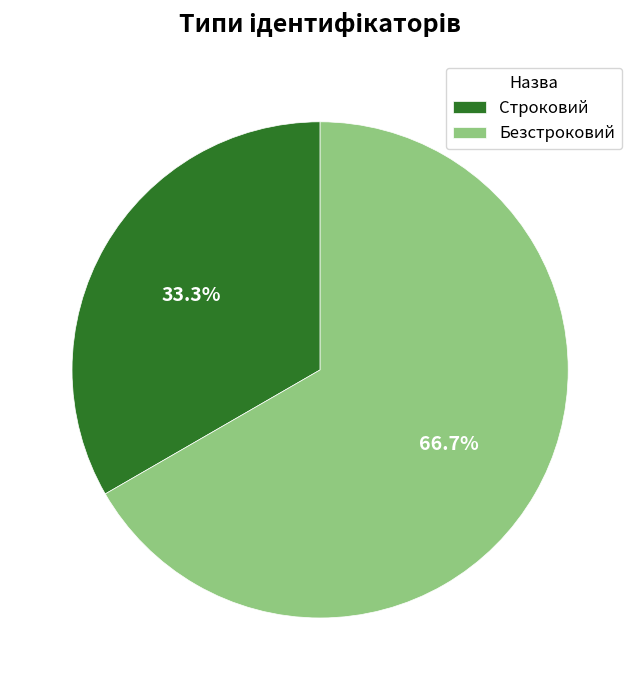

Between Строковий and Безстроковий, which is larger?

Безстроковий